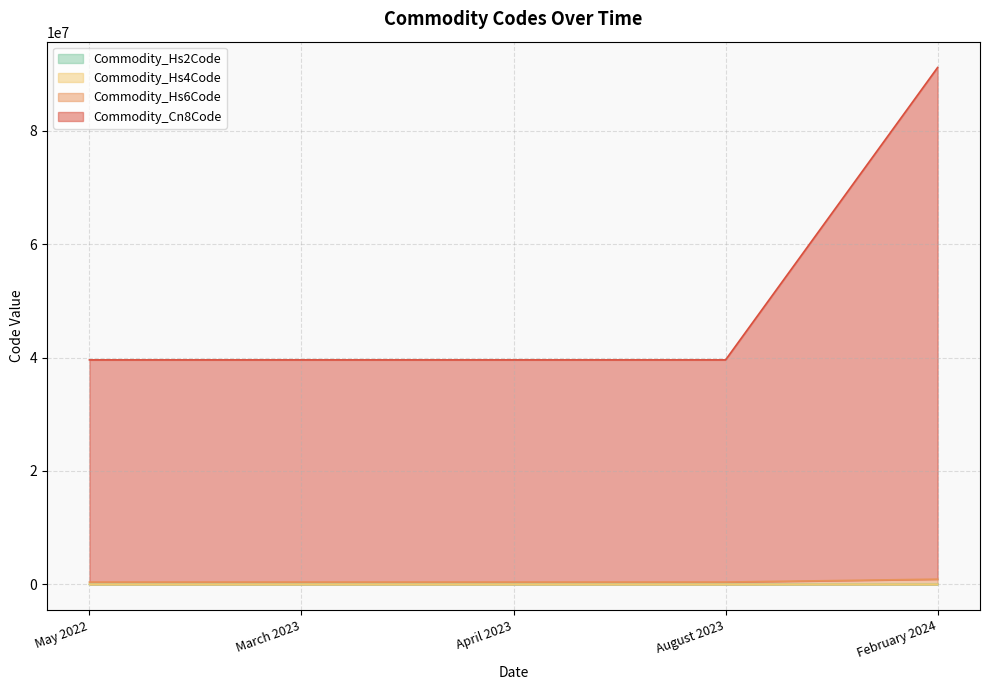

What is the label of the 1st point from the right?

February 2024